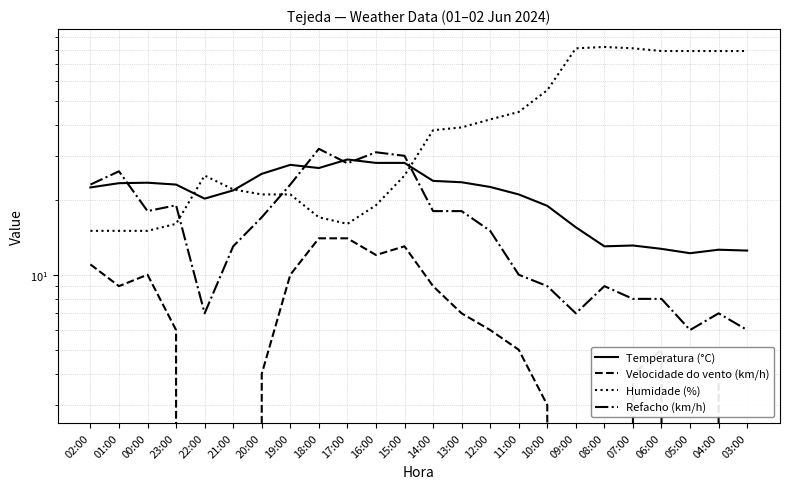

What is the total value across all series at 09:00?

103.5